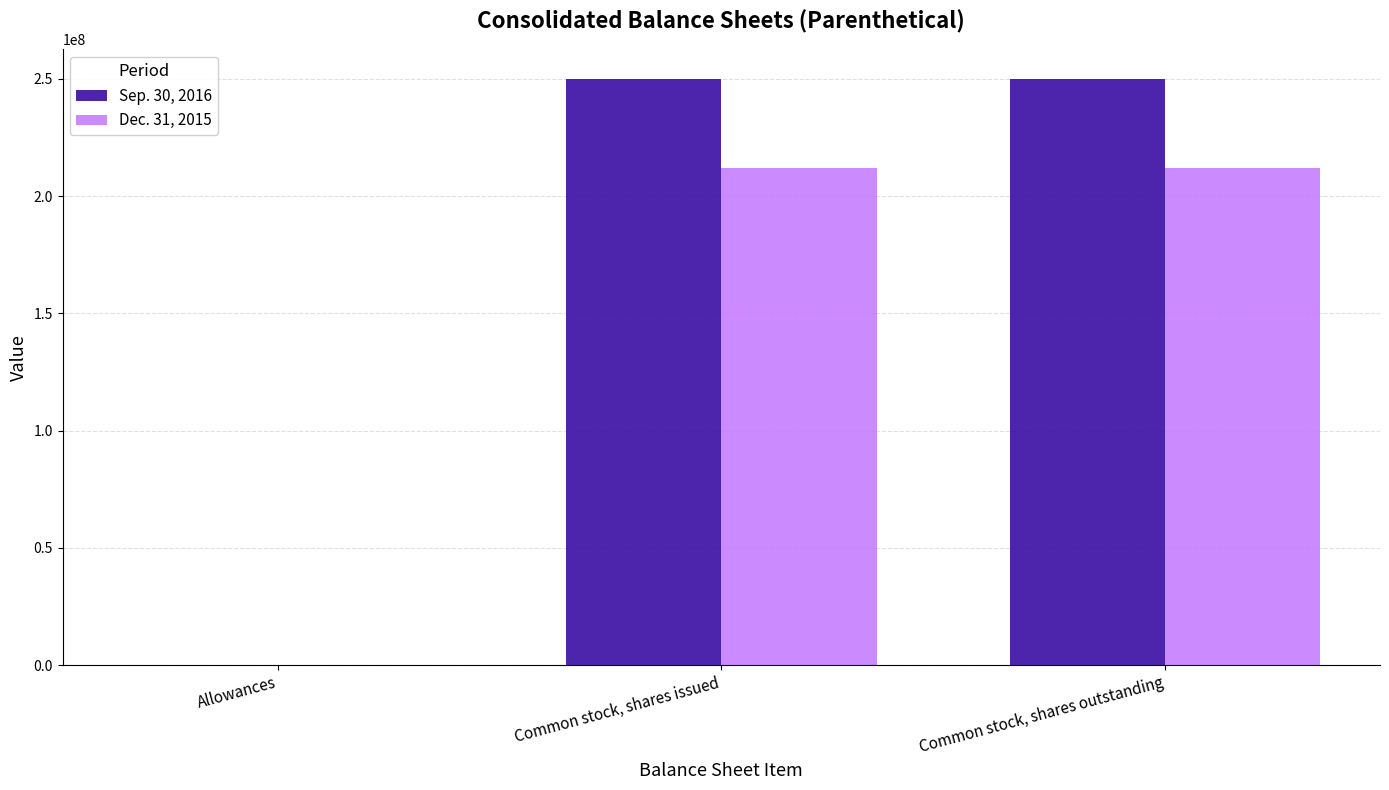

Which series has the largest total across all categories?

Sep. 30, 2016